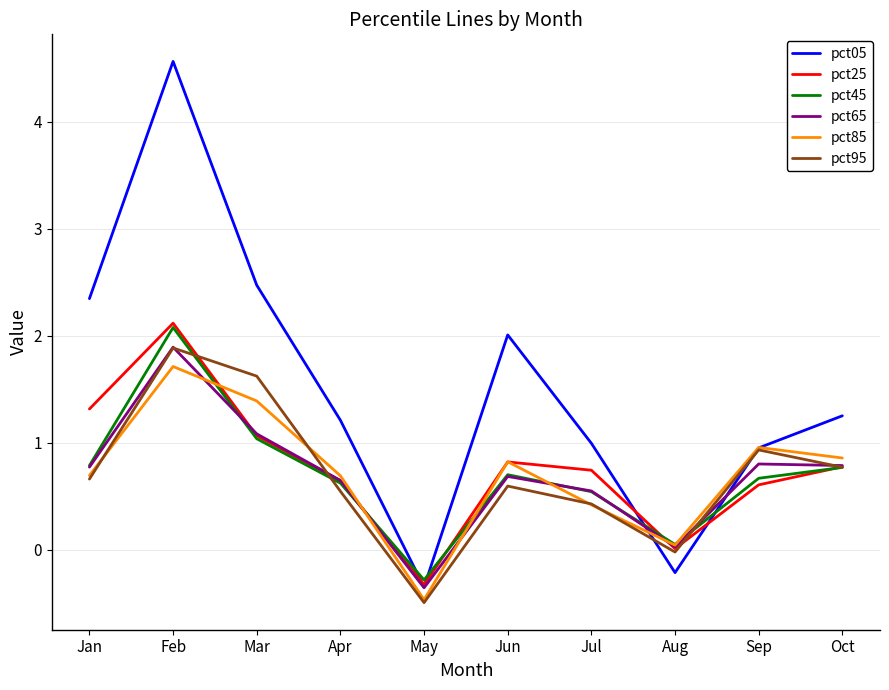

Between Feb and Jun, which series saw the biggest shift?

pct05